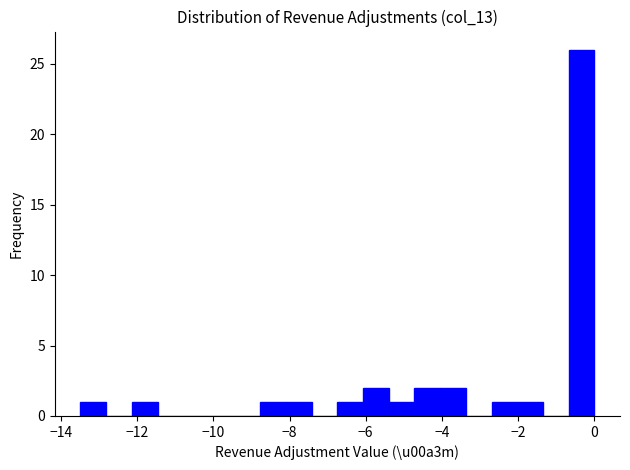

Read against the x-axis, roughly where is the centre of the tallest bar?

-0.4